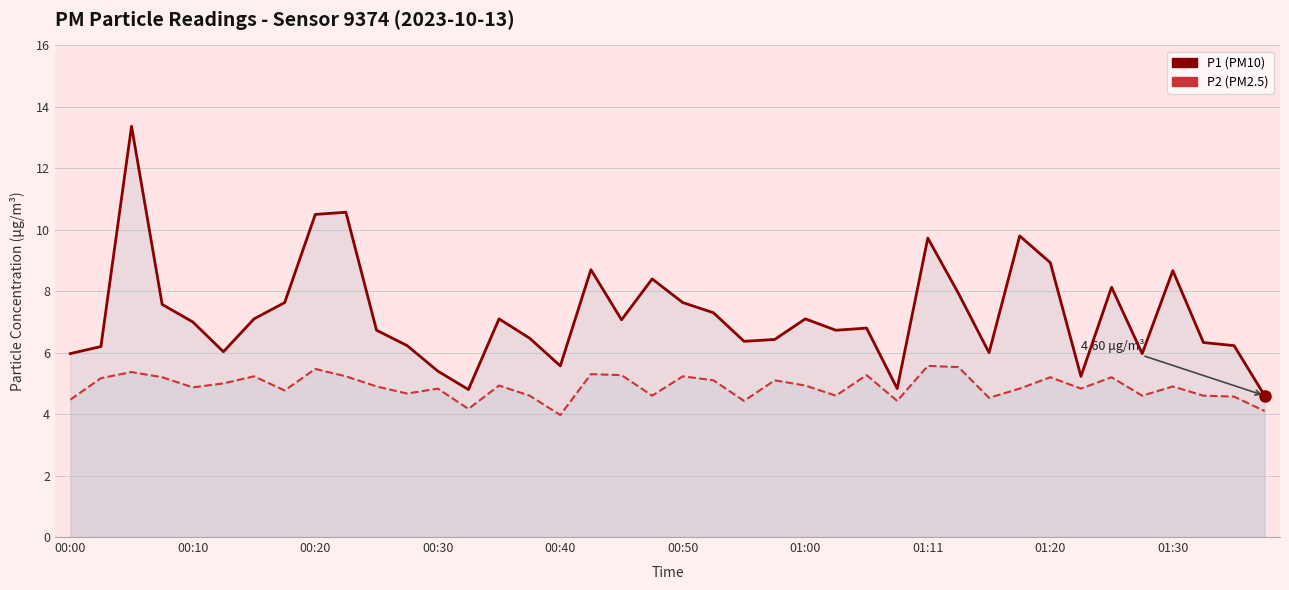

Which series has the largest total across all categories?

P1